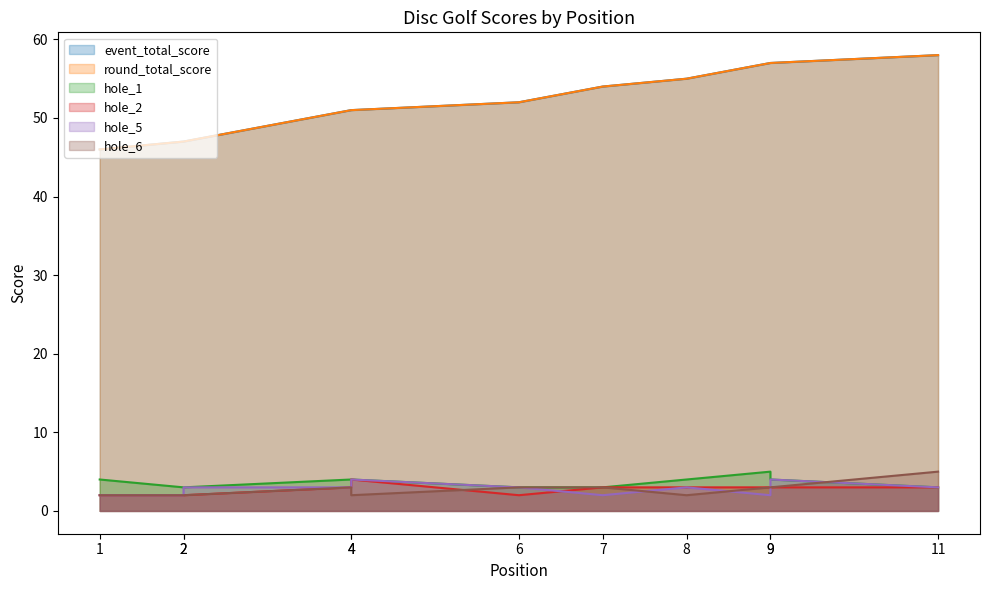

What is the value of the hole_5 point at the 4th from the left?

3